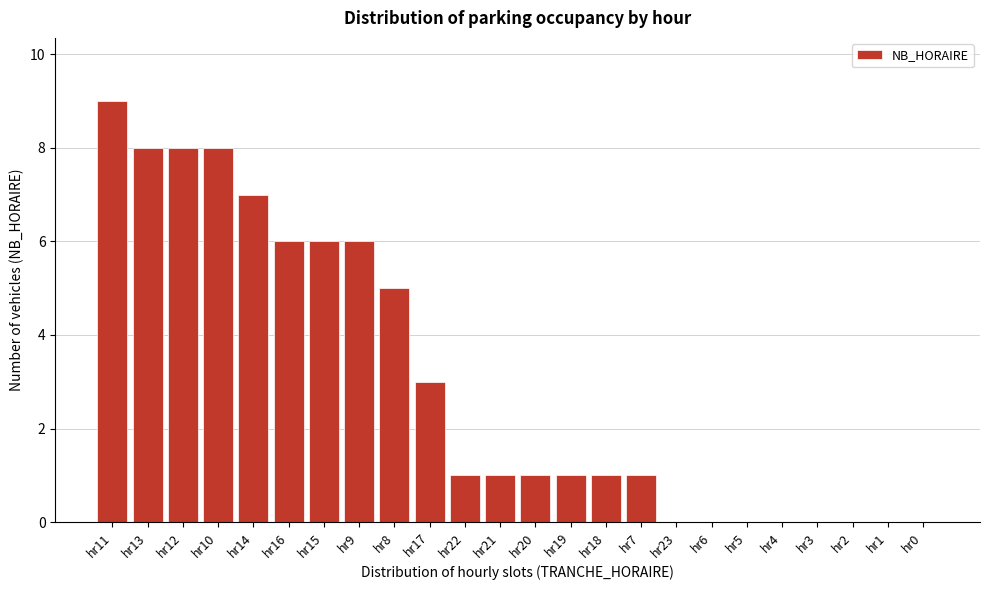

Reading left to right, what are all the values shown in this chart?

hr11=9	hr13=8	hr12=8	hr10=8	hr14=7	hr16=6	hr15=6	hr9=6	hr8=5	hr17=3	hr22=1	hr21=1	hr20=1	hr19=1	hr18=1	hr7=1	hr23=0	hr6=0	hr5=0	hr4=0	hr3=0	hr2=0	hr1=0	hr0=0